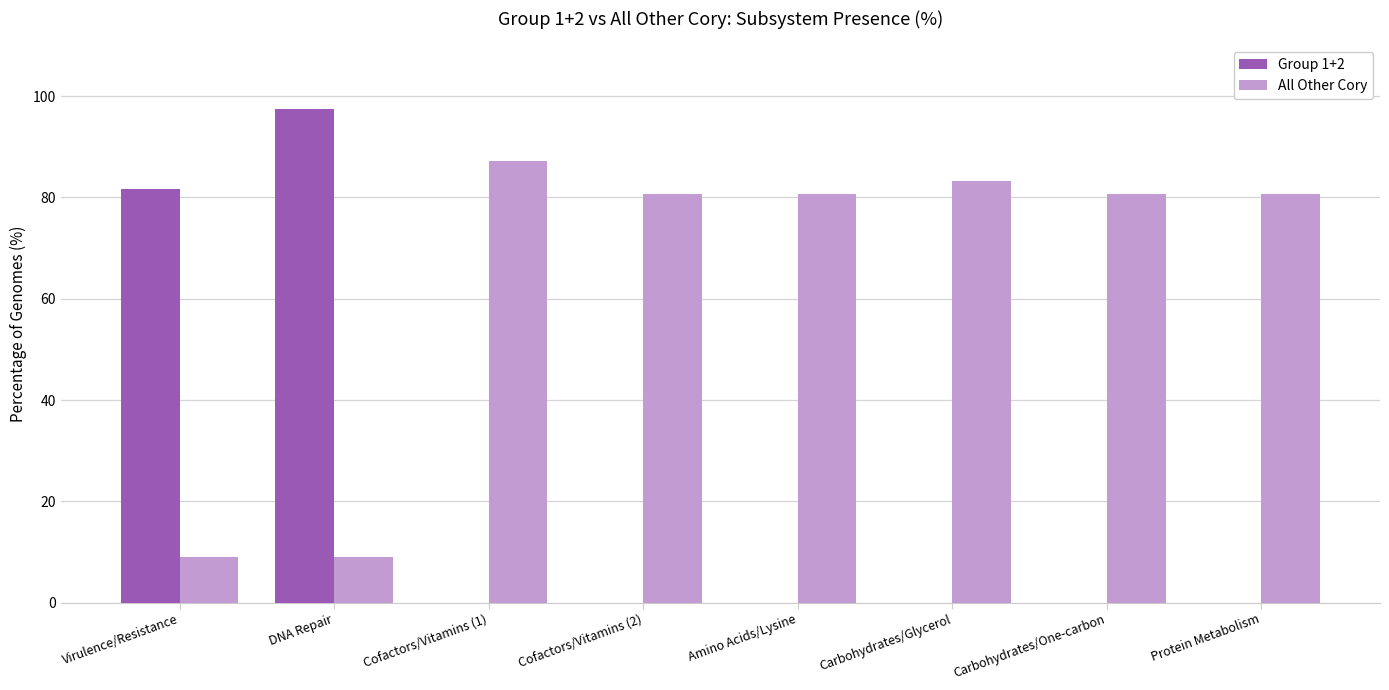

The Group 1+2 series shows 0.0 at Amino Acids/Lysine. True or false?

True